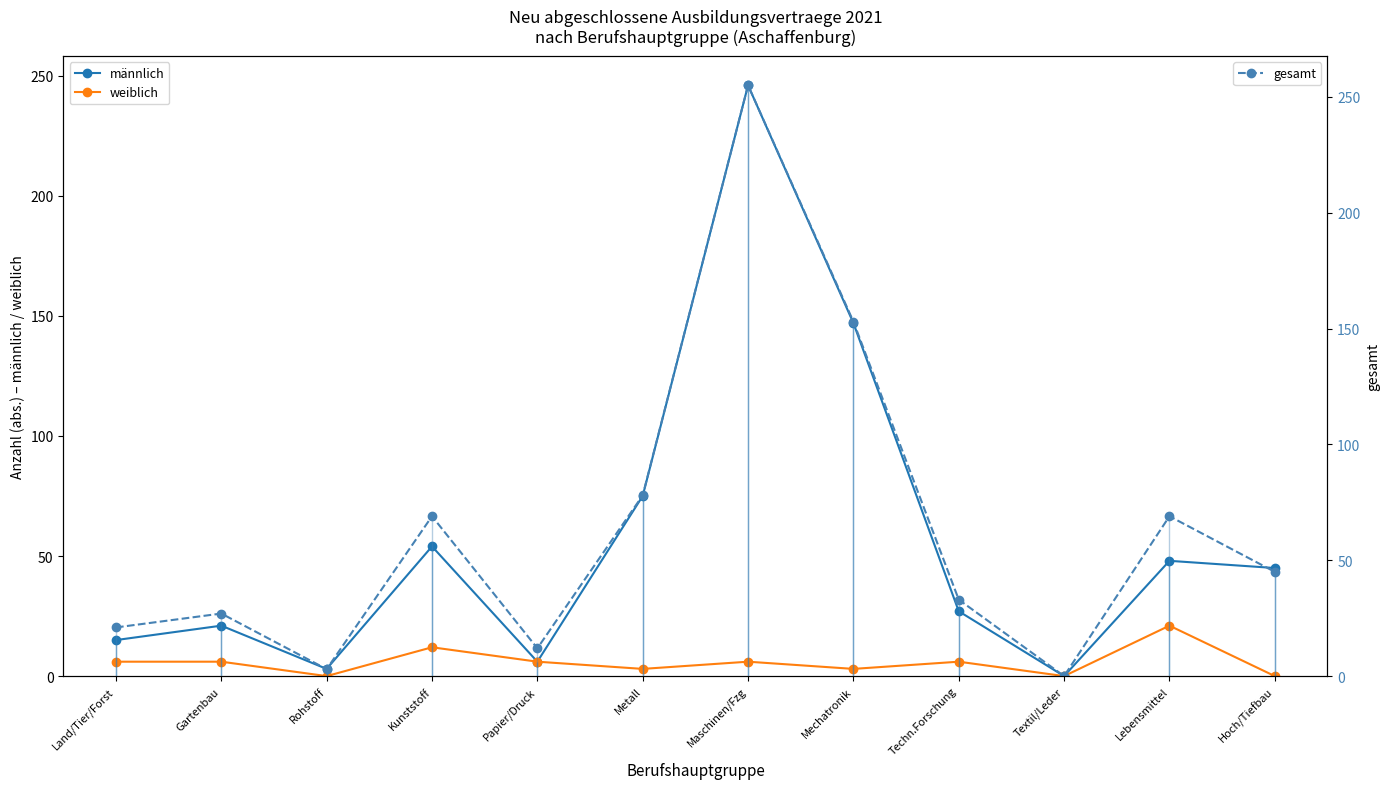

At which label does gesamt first exceed 45?

Kunststoff